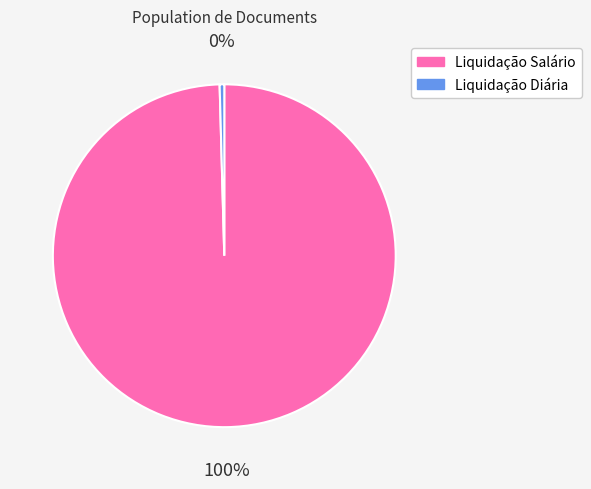

Do Liquidação Salário and Liquidação Diária together represent more than half of the pie?

Yes